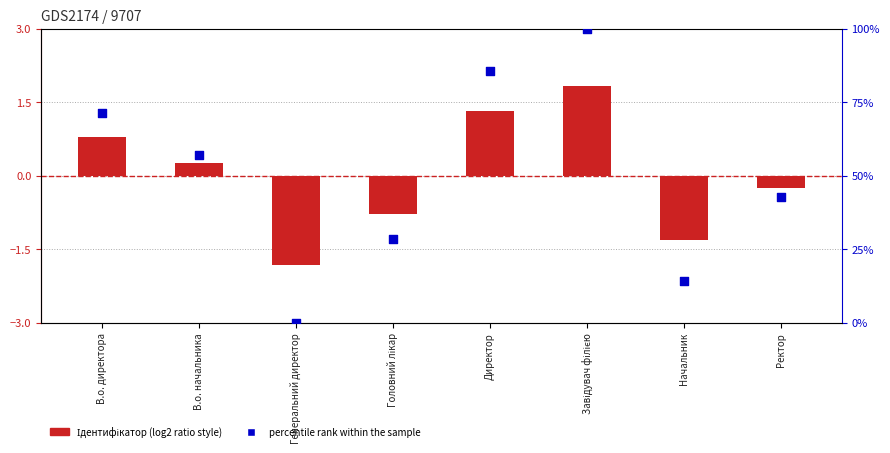

Is the value of percentile rank within the sample at Ректор greater than the value of Ідентифікатор (scaled) at Начальник?

Yes